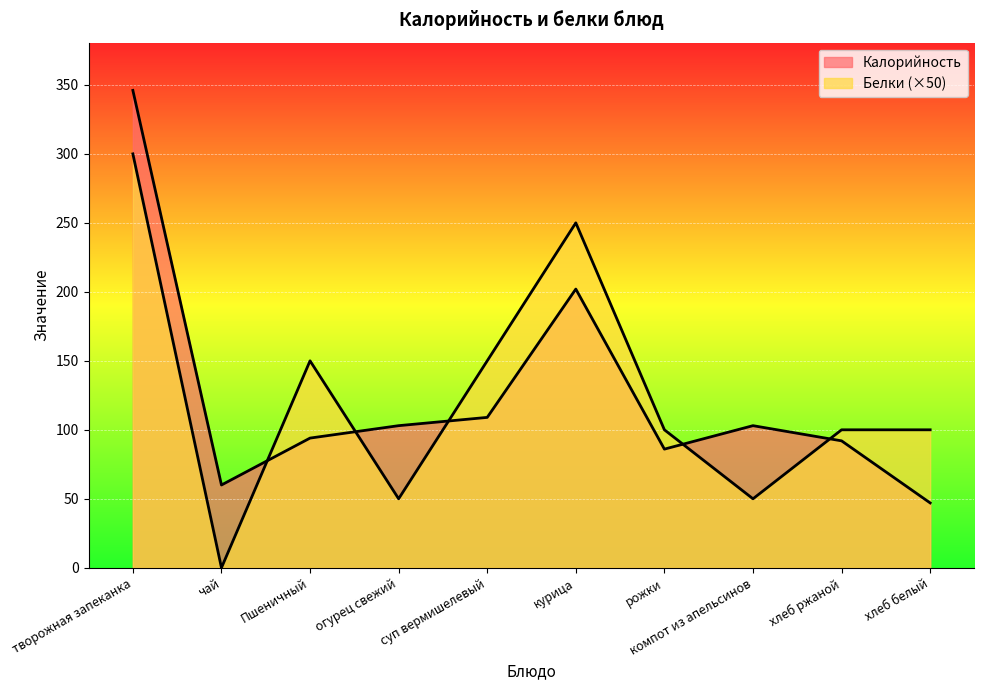

The value of Белки at суп вермишелевый is 211. True or false?

False